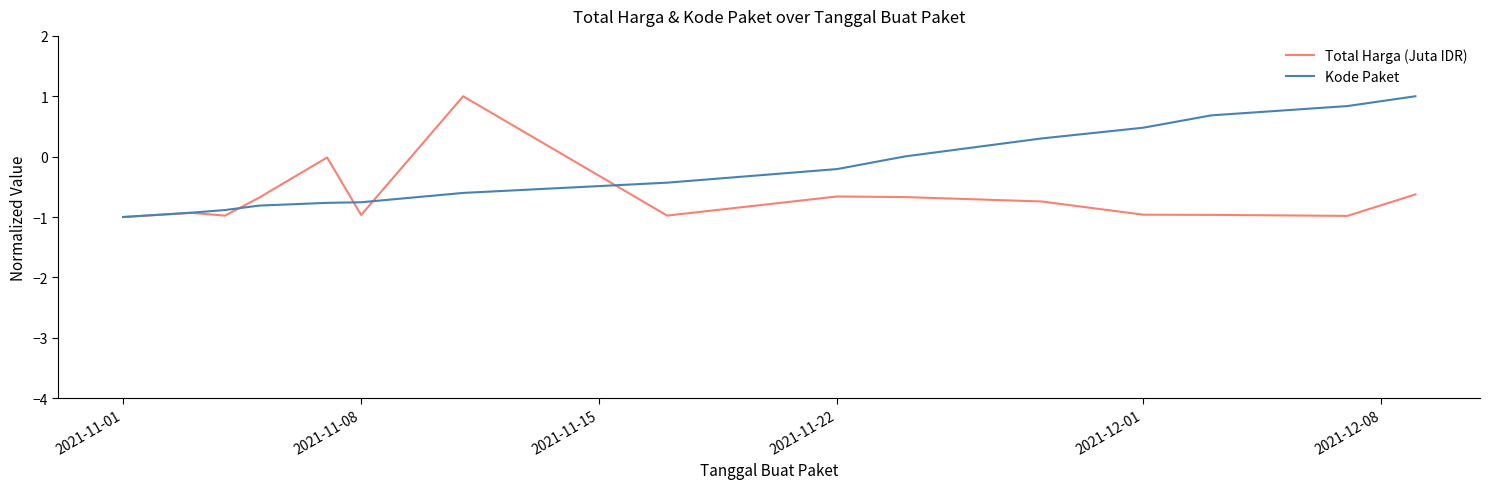

Which series has the largest total across all categories?

Kode Paket